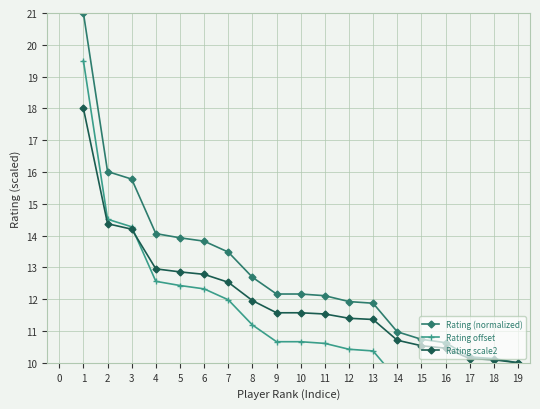

Count the number of data series in this chart.

3